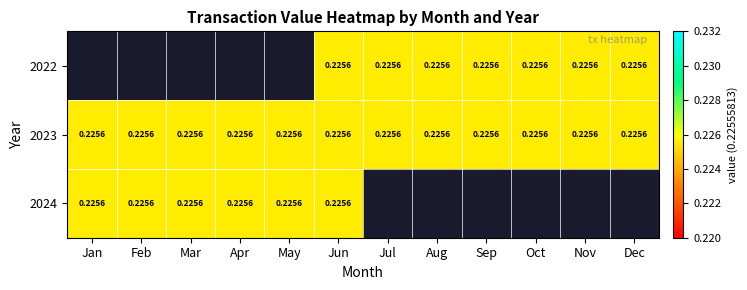

List the series in order of their overall mean, lowest first.

2022, 2023, 2024